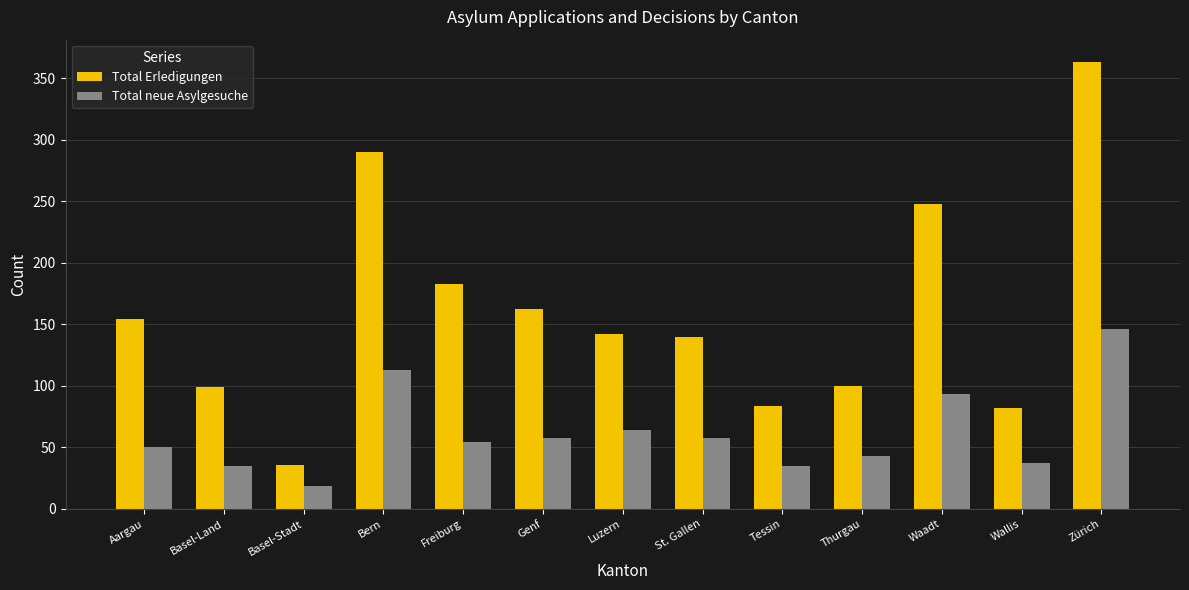

Which series changed the most between Basel-Land and Waadt?

Total Erledigungen